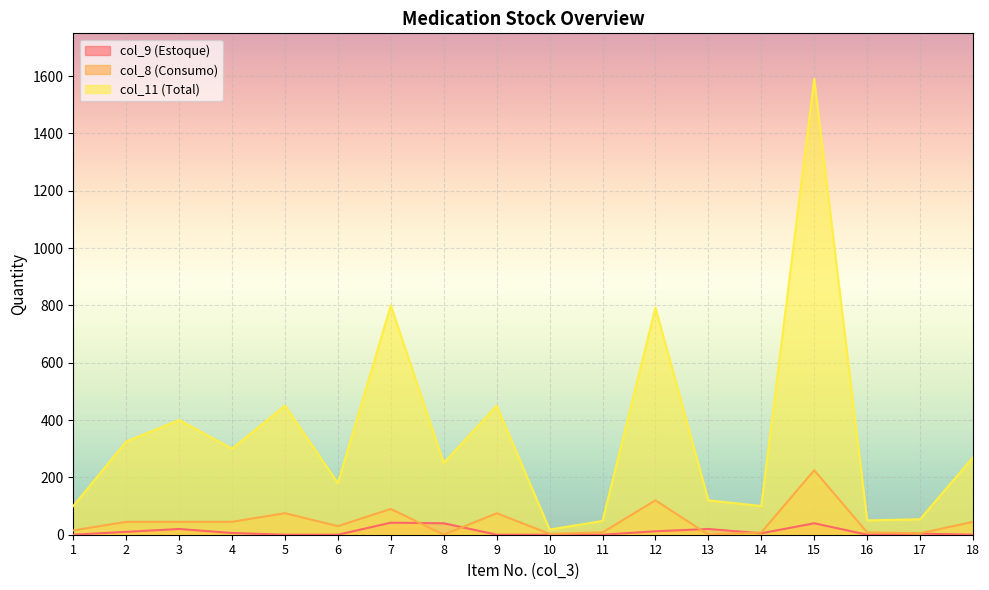

How many data points in col_8 (Consumo) are less than 45?

9